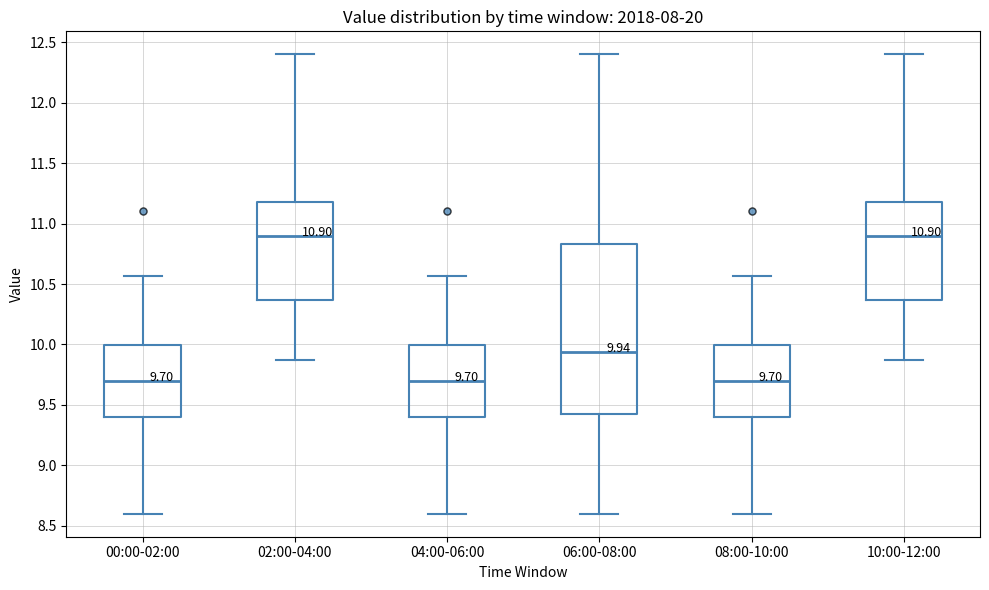

Comparing the boxes themselves (not the whiskers), which one is the tallest?

06:00-08:00